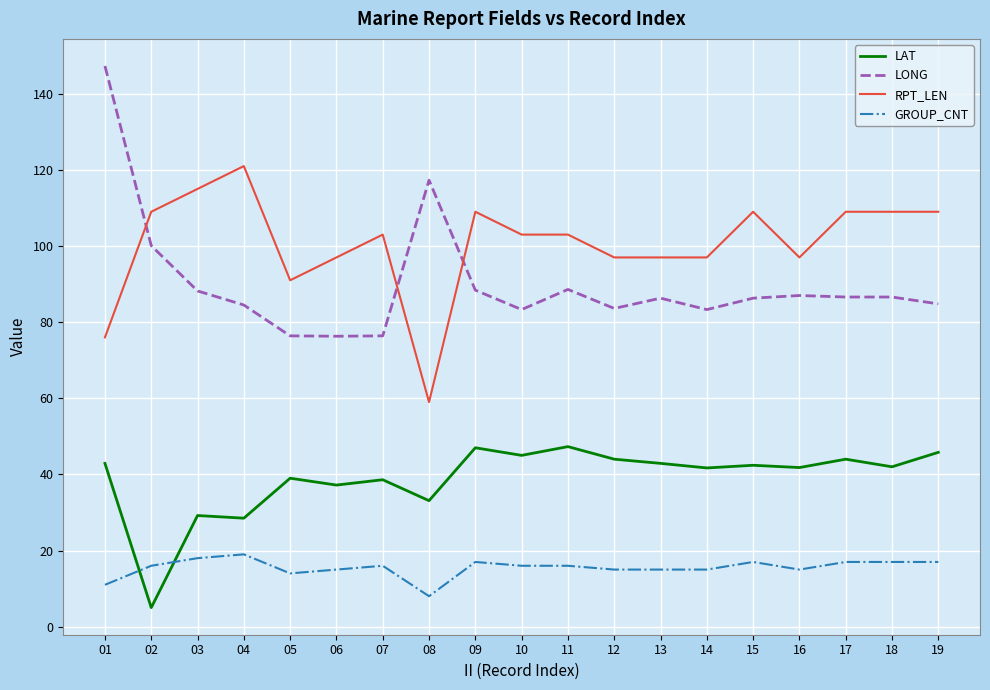

Which series has the largest total across all categories?

RPT_LEN